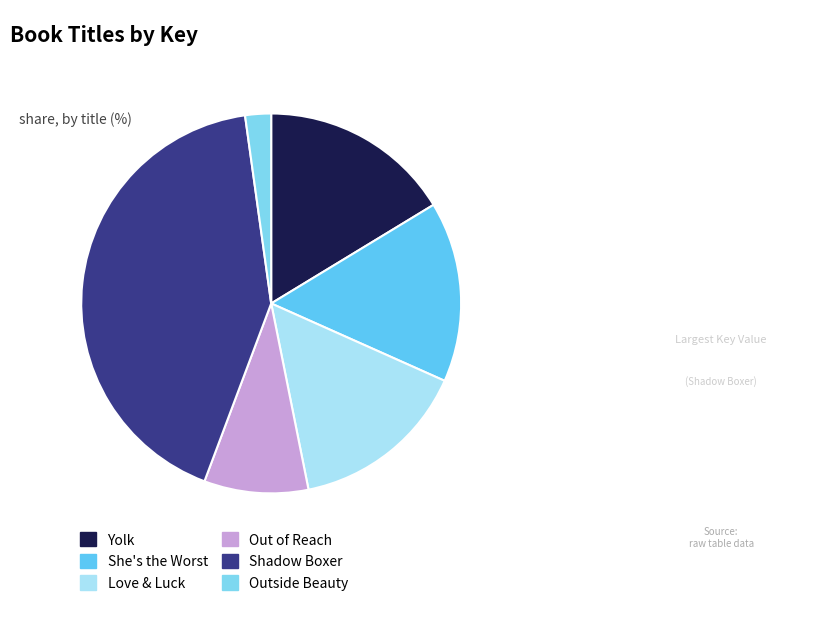

True or false: She's the Worst accounts for 22% of the total.

False